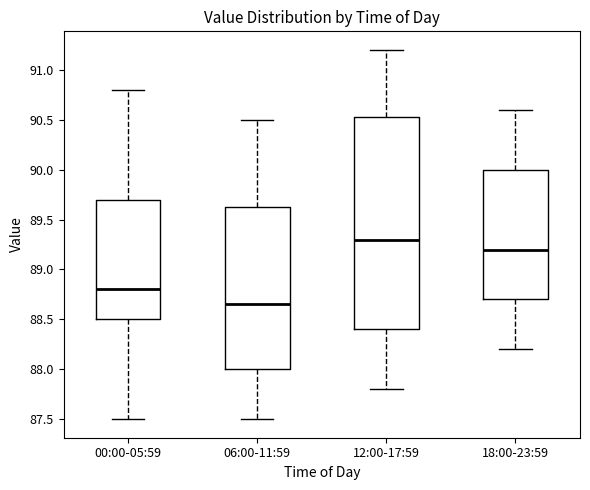

Where does the lower whisker of the box for 18:00-23:59 end on the y-axis? The values are not printed on the chart, so give them approximately, as read against the axis.

88.20